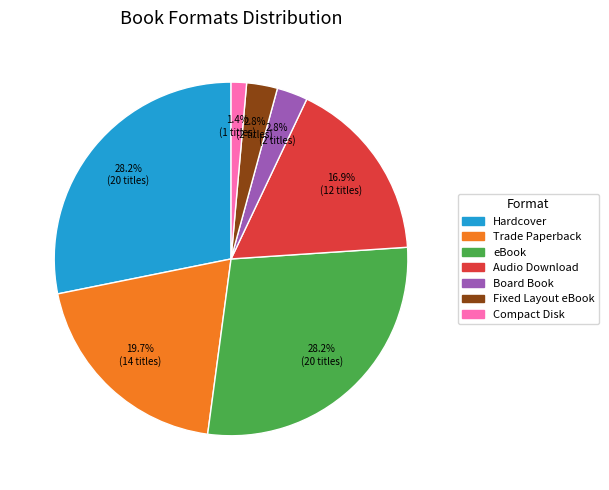

Does Compact Disk represent more than half of the total?

No